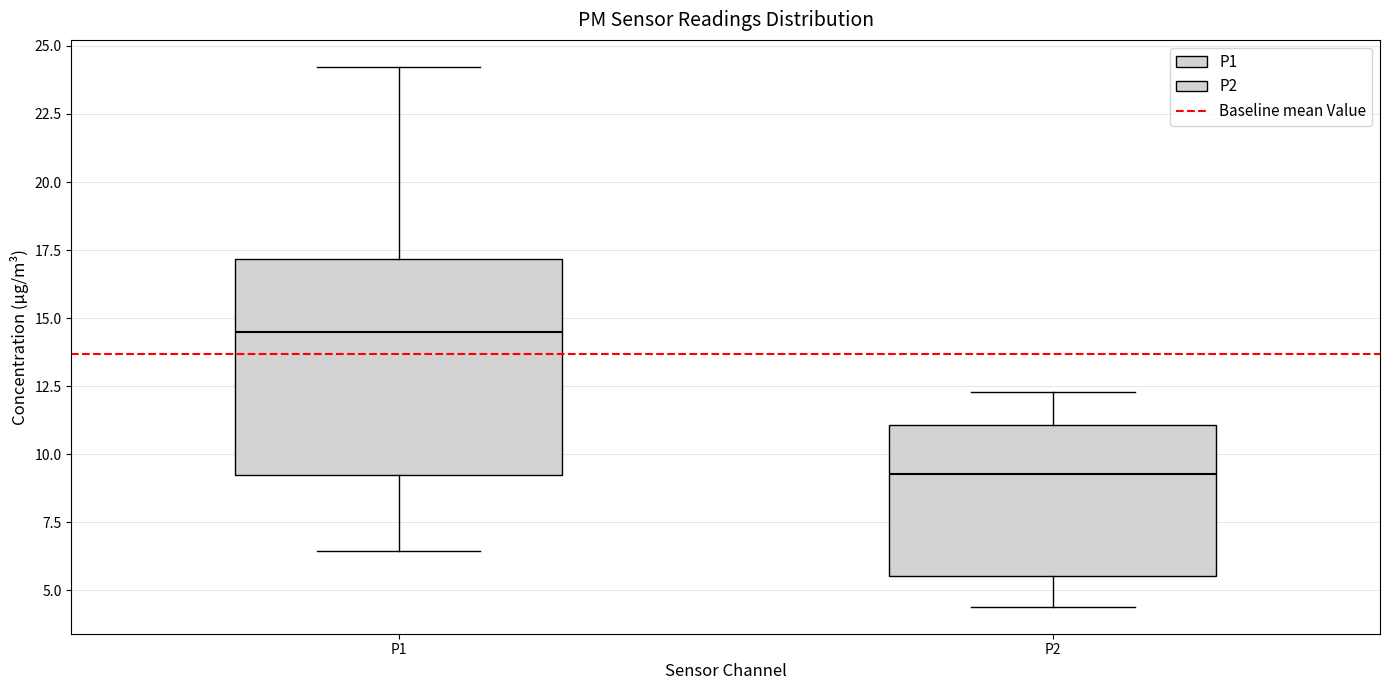

Where does the median line of the box for P2 sit on the y-axis? The values are not printed on the chart, so give them approximately, as read against the axis.

9.5